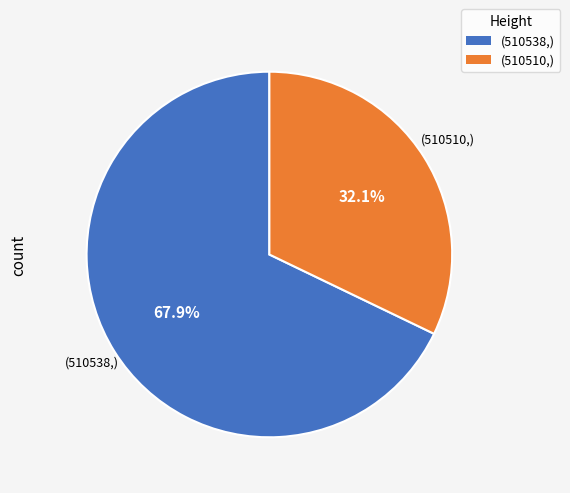

To the nearest percent, what is the average slice percentage?

50%